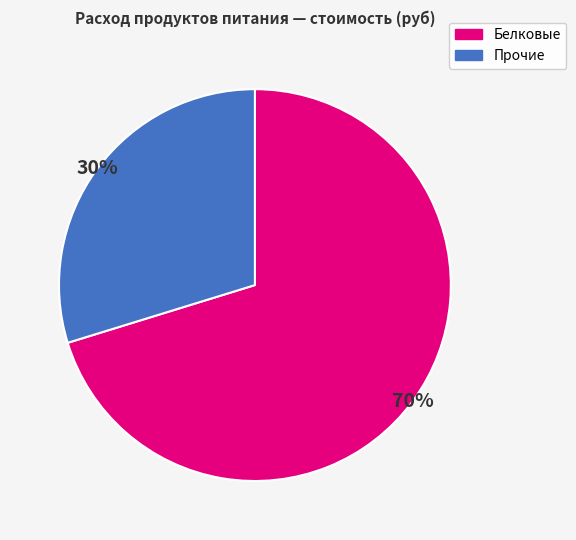

Is the sum of Белковые and Прочие greater than half?

Yes